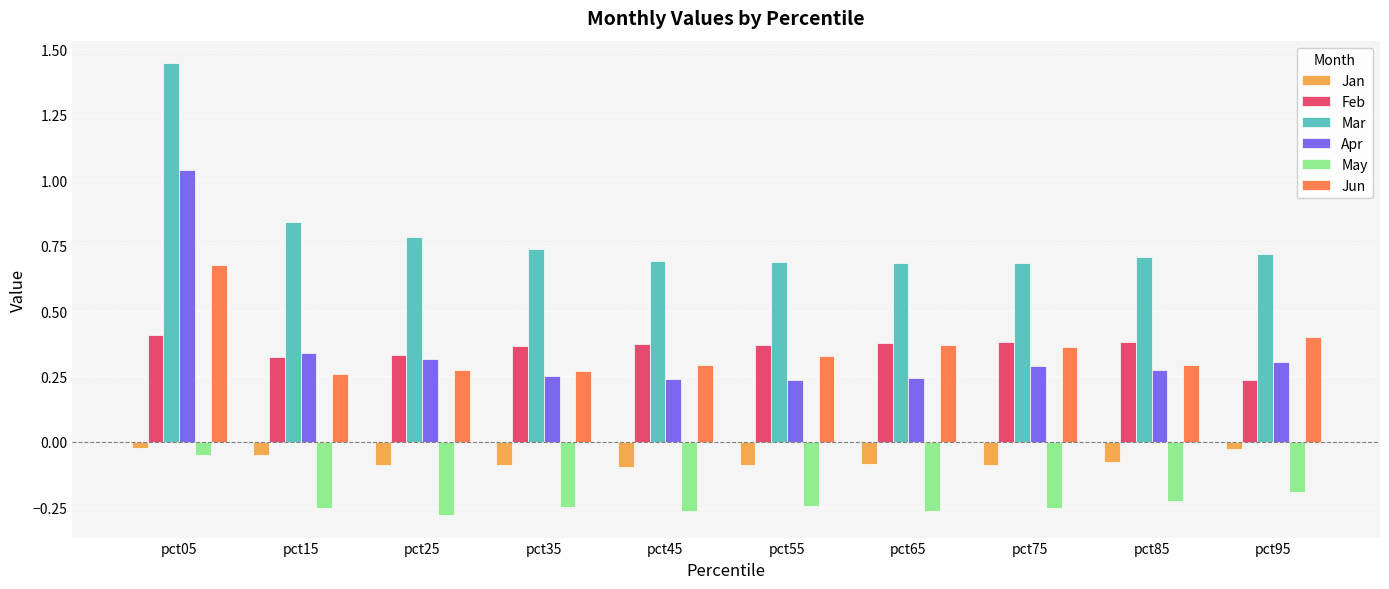

At which category does the chart reach its peak across all series?

pct05